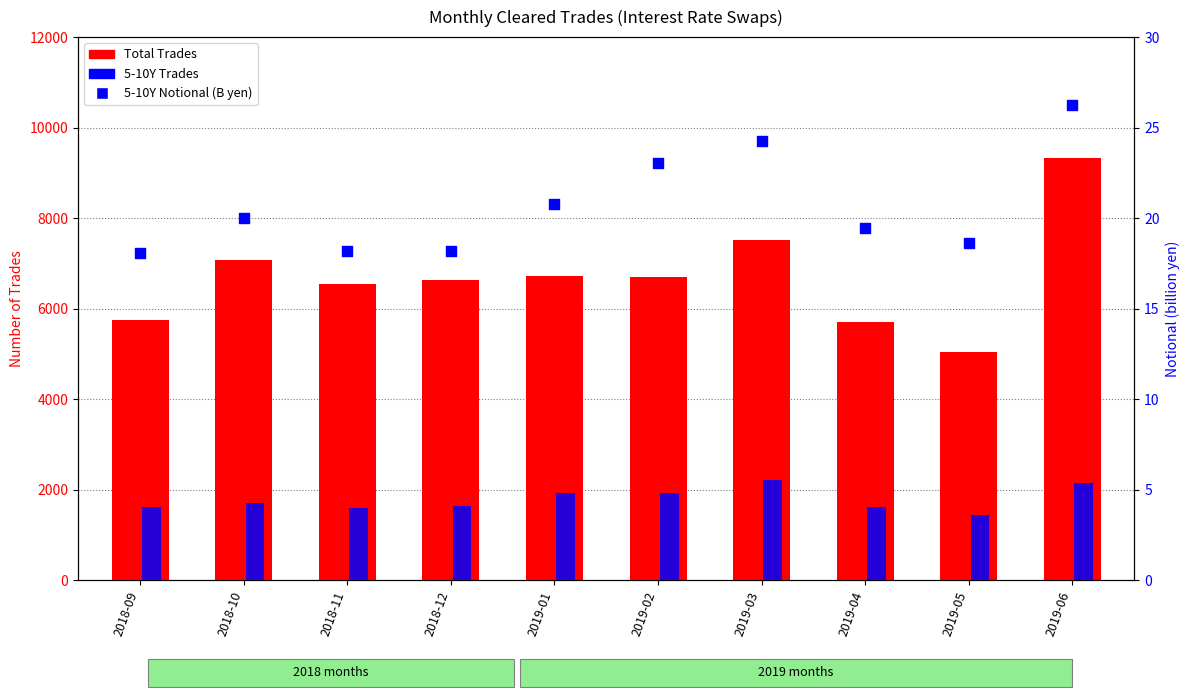

Which series has the largest total across all categories?

Total Trades